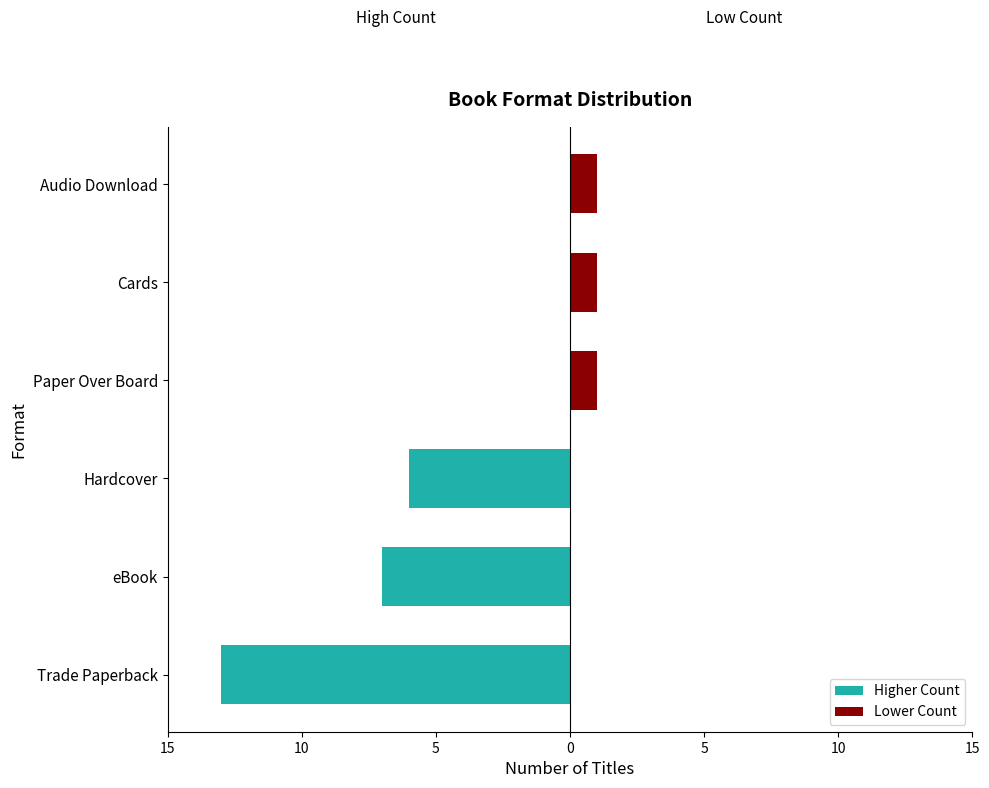

What are all the series names shown in the legend?

Higher Count, Lower Count